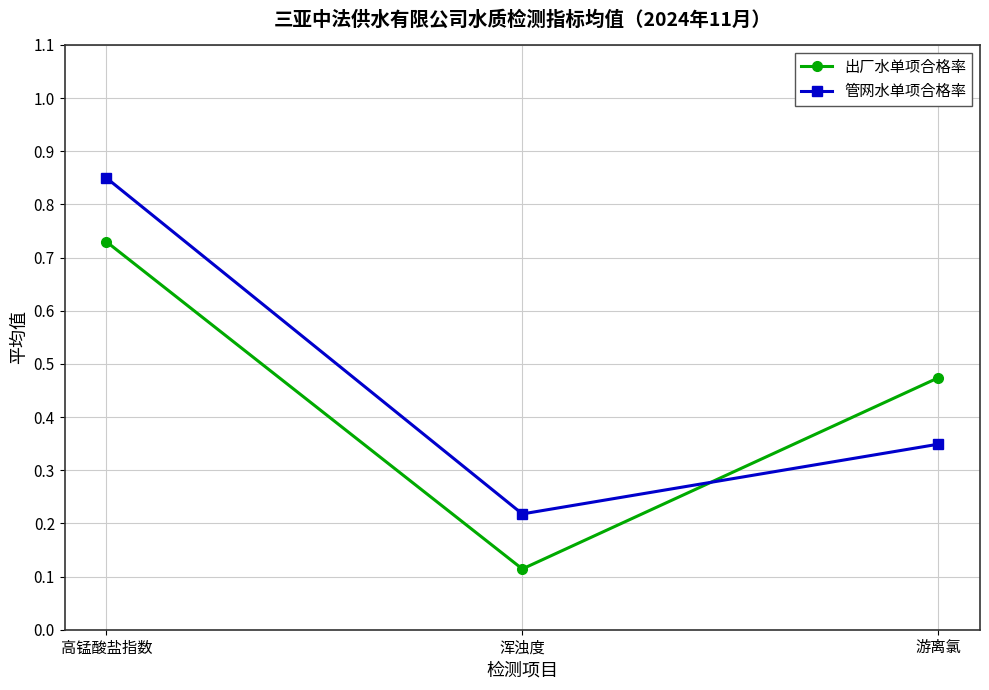

At how many categories does at least one series exceed 0?

3